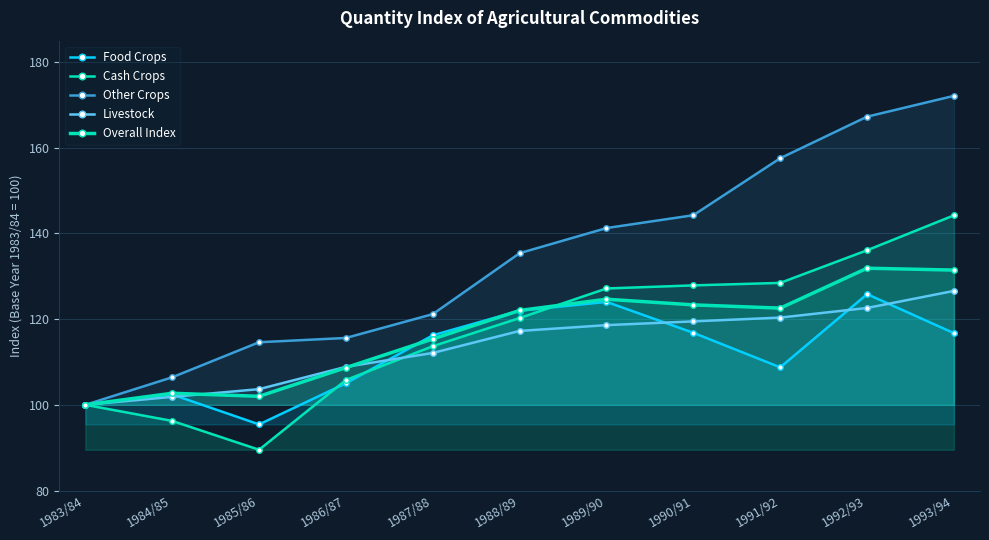

In Cash Crops, how many points are lower than both neighbors (excluding endpoints)?

1